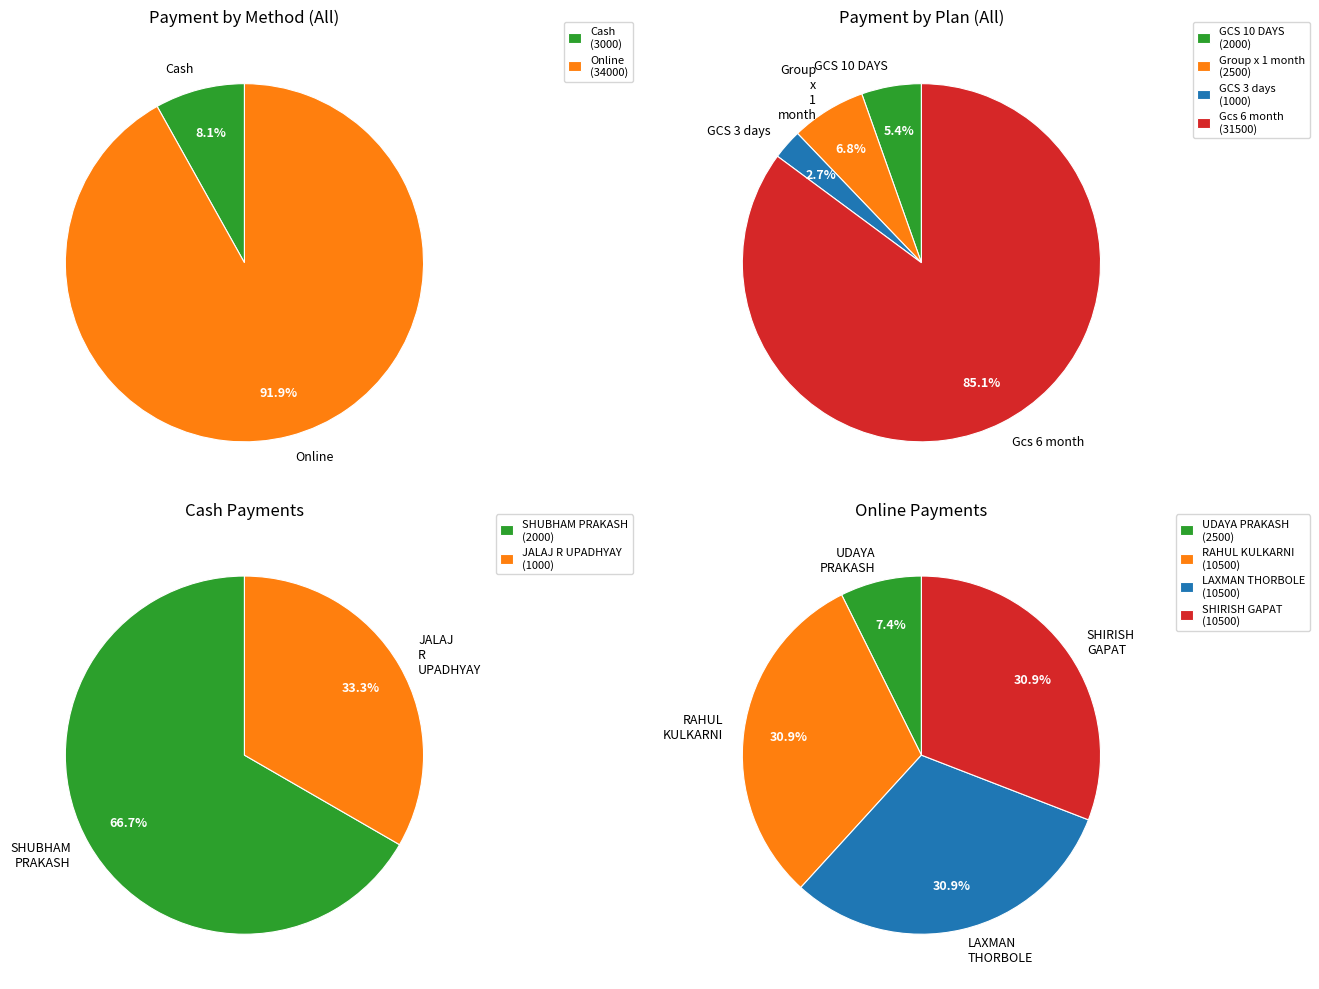

Which category has the biggest portion of the pie?

RAHUL KULKARNI